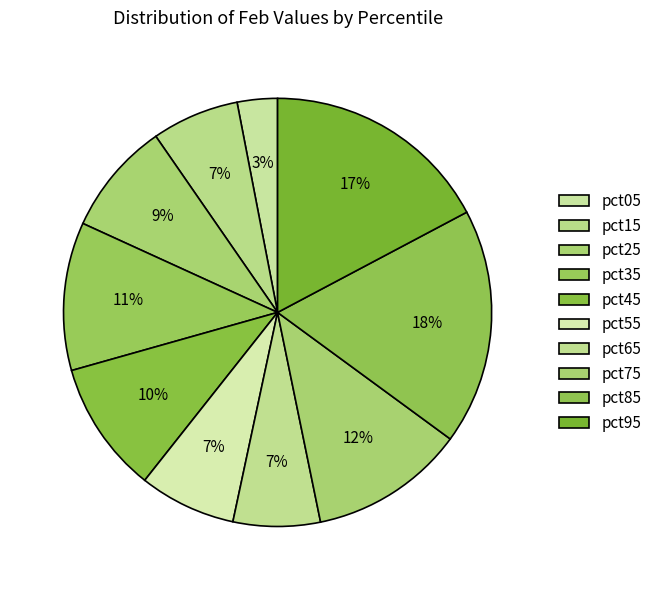

How many slices are in this pie chart?

10